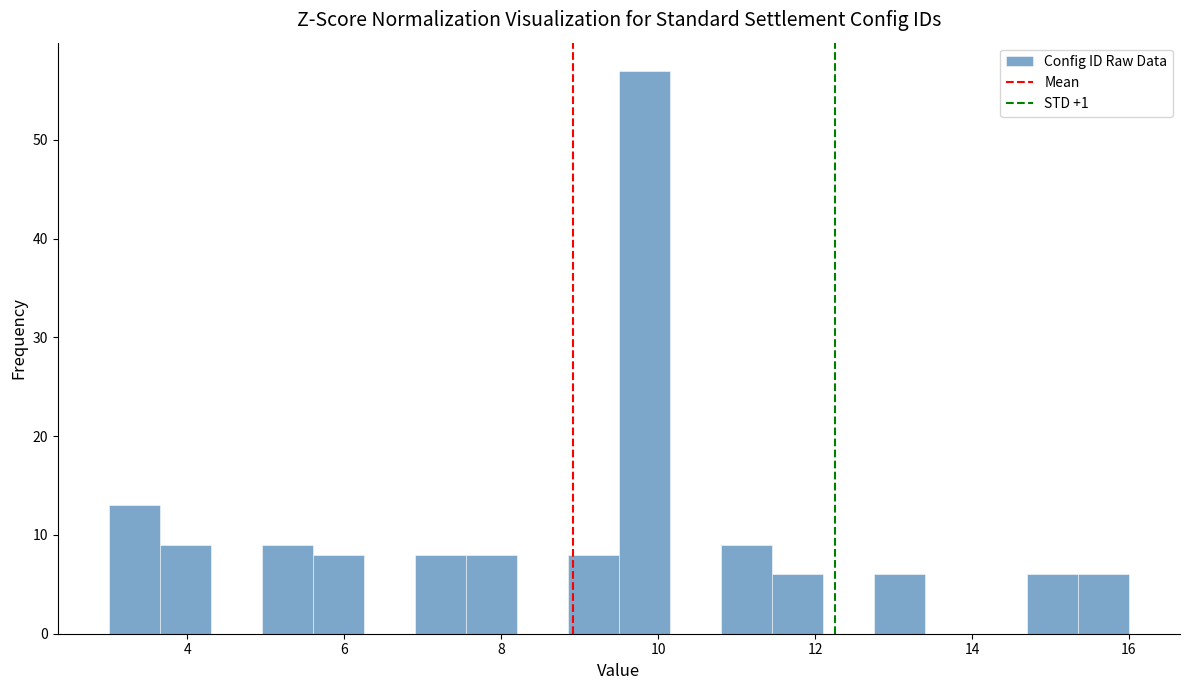

Around what value on the x-axis is the tallest bar? Give the approximate position of its centre, as read against the axis.

9.8